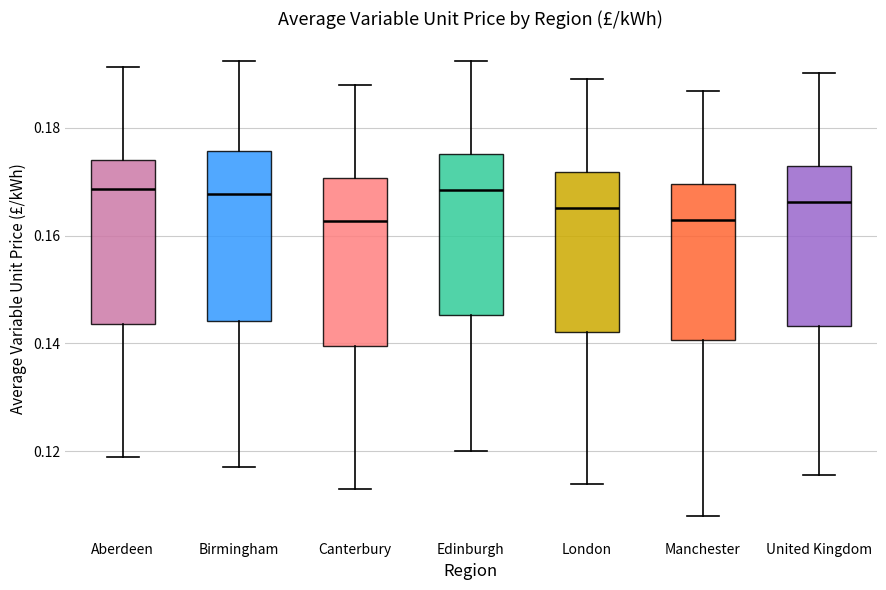

Reading left to right, read every box against the y-axis: the position of its median line, the range the box covers, and the ends of its whiskers. The values are not printed on the chart, so give them approximately, as read against the axis.

Aberdeen: median 0.168, box 0.144 to 0.174, whiskers 0.118 to 0.192
Birmingham: median 0.168, box 0.144 to 0.176, whiskers 0.118 to 0.192
Canterbury: median 0.162, box 0.140 to 0.170, whiskers 0.114 to 0.188
Edinburgh: median 0.168, box 0.146 to 0.176, whiskers 0.120 to 0.192
London: median 0.166, box 0.142 to 0.172, whiskers 0.114 to 0.190
Manchester: median 0.162, box 0.140 to 0.170, whiskers 0.108 to 0.186
United Kingdom: median 0.166, box 0.144 to 0.172, whiskers 0.116 to 0.190